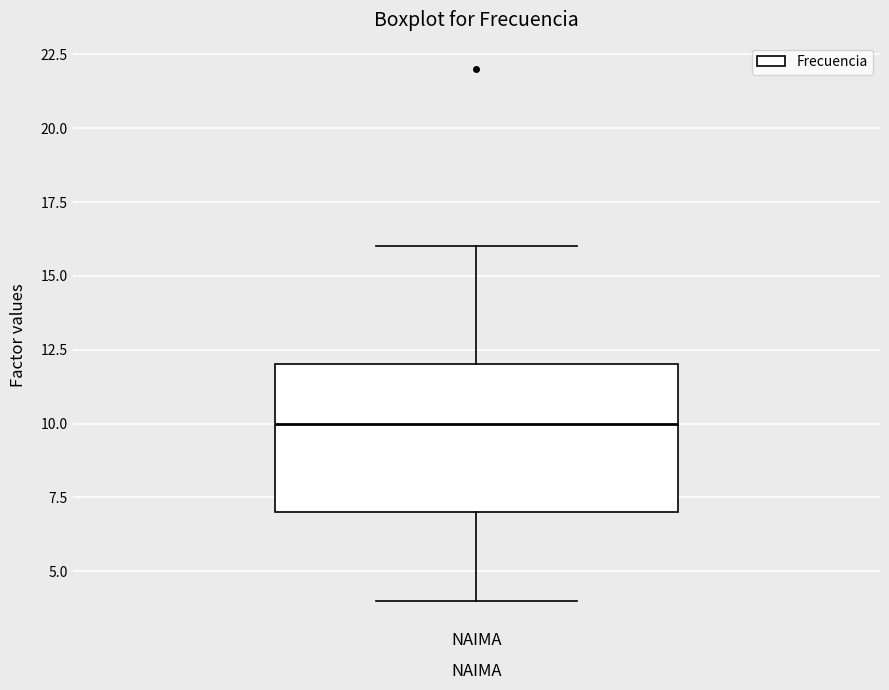

Where is the upper edge of the box for NAIMA on the y-axis? The values are not printed on the chart, so give them approximately, as read against the axis.

12